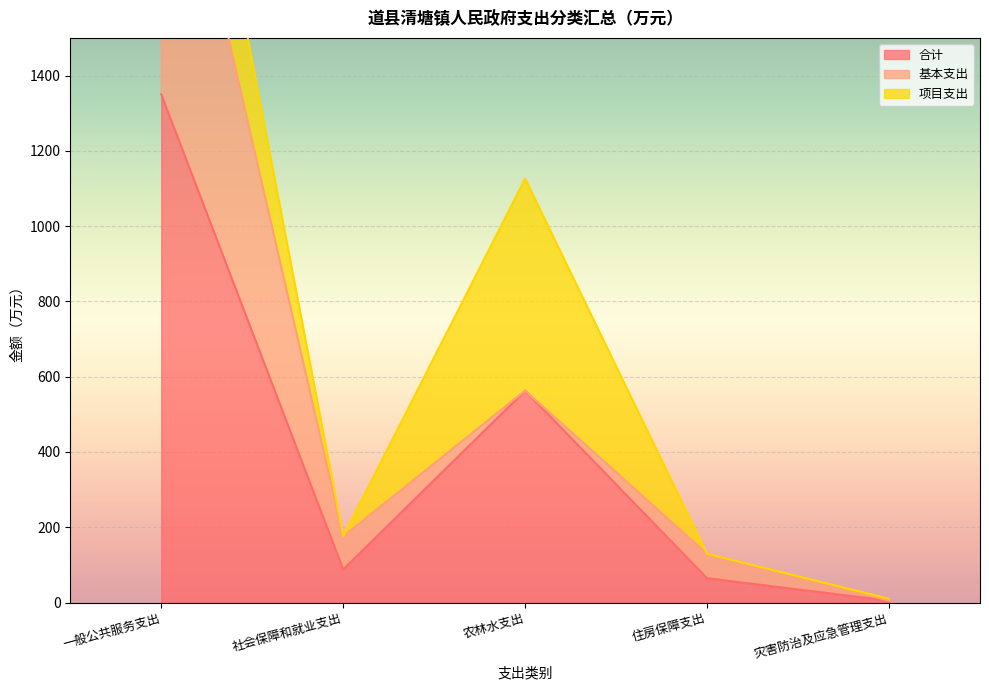

At how many categories does at least one series exceed 847?

1